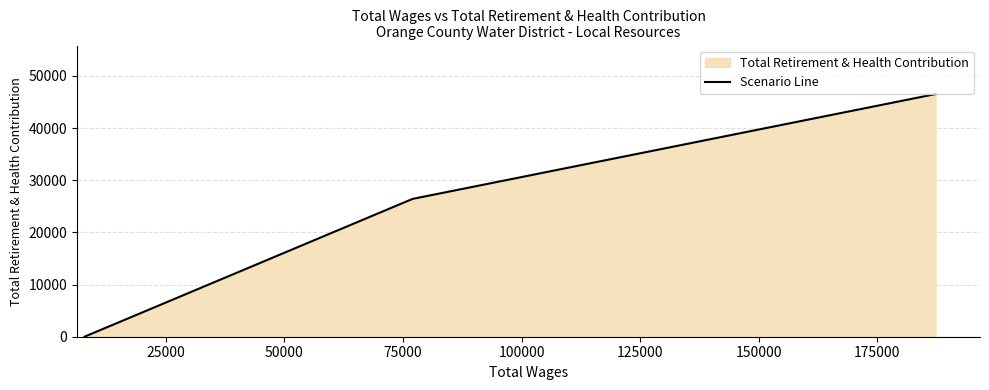

What is the greatest value displayed?

46524